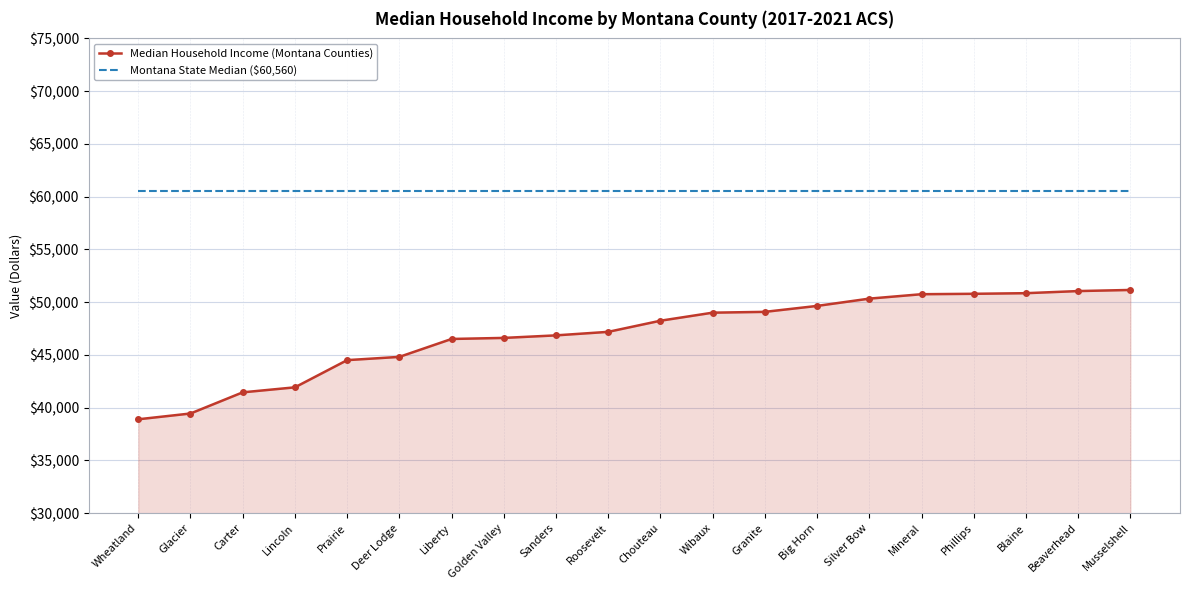

What are all the series names shown in the legend?

Median Household Income (Montana Counties), Montana State Median ($60,560)